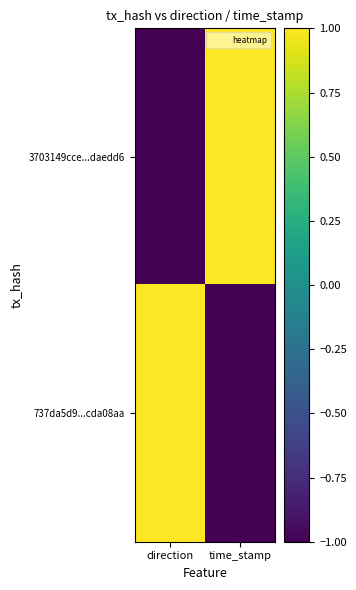

Reading right to left, transcribe all the data shown in this chart.

3703149cce...daedd6: time_stamp=1	direction=-1
737da5d9...cda08aa: time_stamp=-1	direction=1